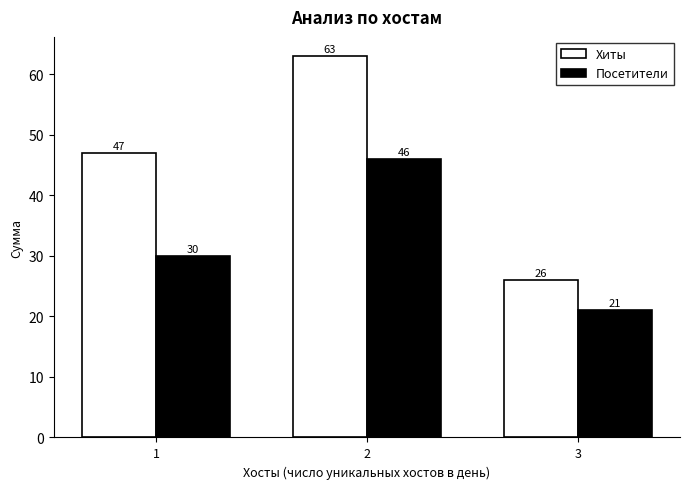

What is the maximum value shown in the chart?

63